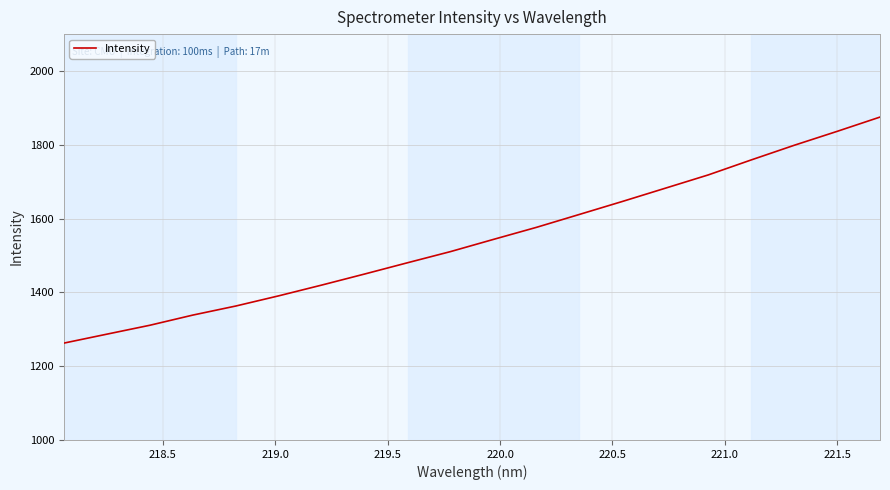

How many lines are shown in the chart?

1